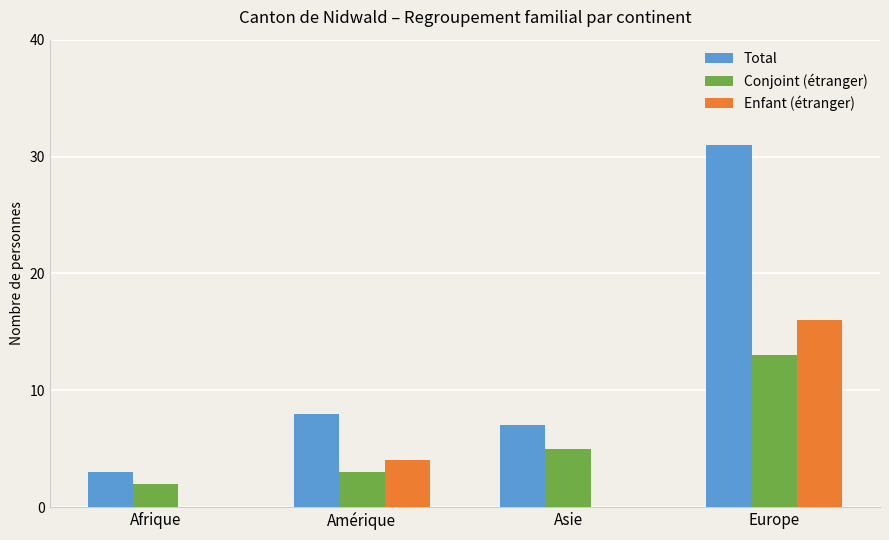

Are the bars horizontal?

No